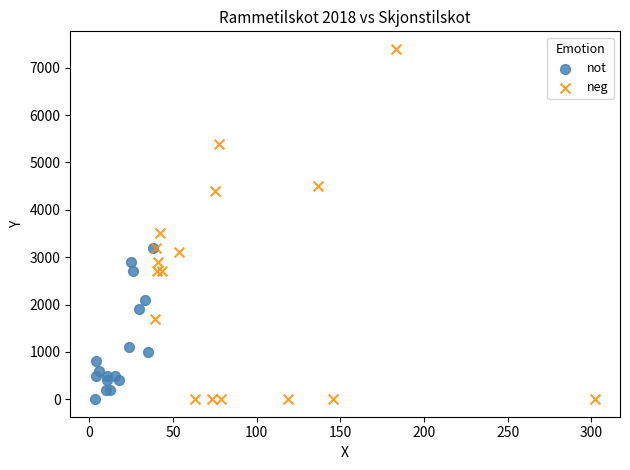

Which series has the largest Y range (max minus min)?

neg